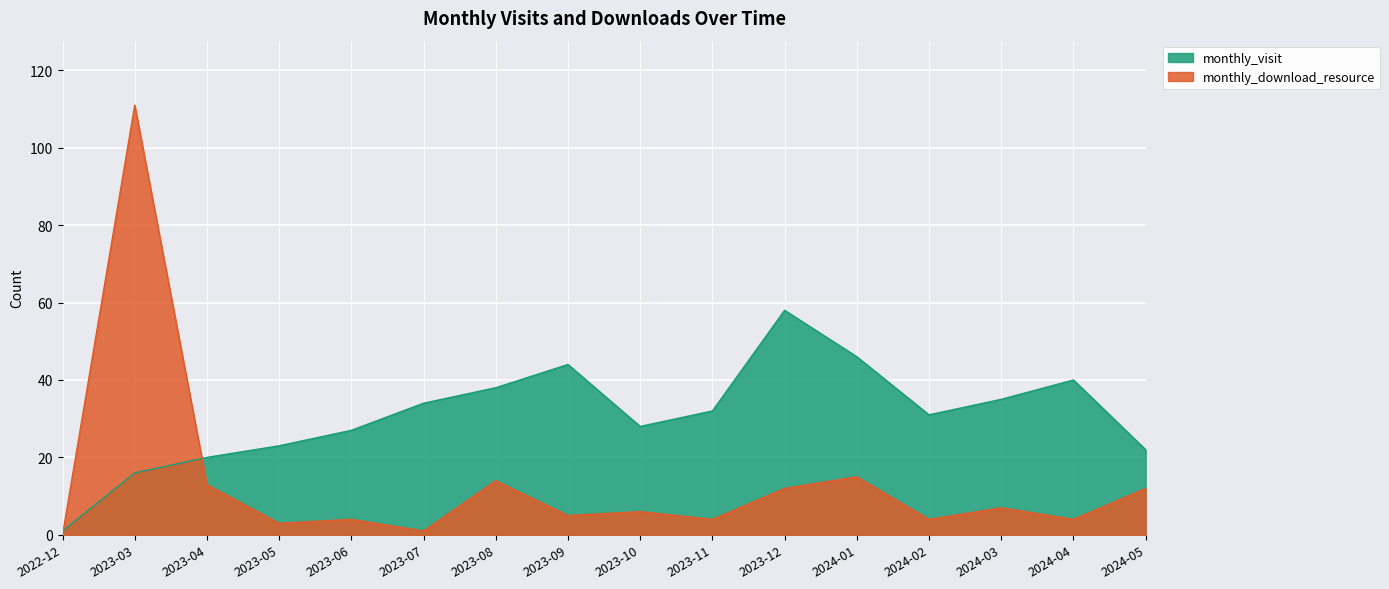

What is the maximum value shown in the chart?

111